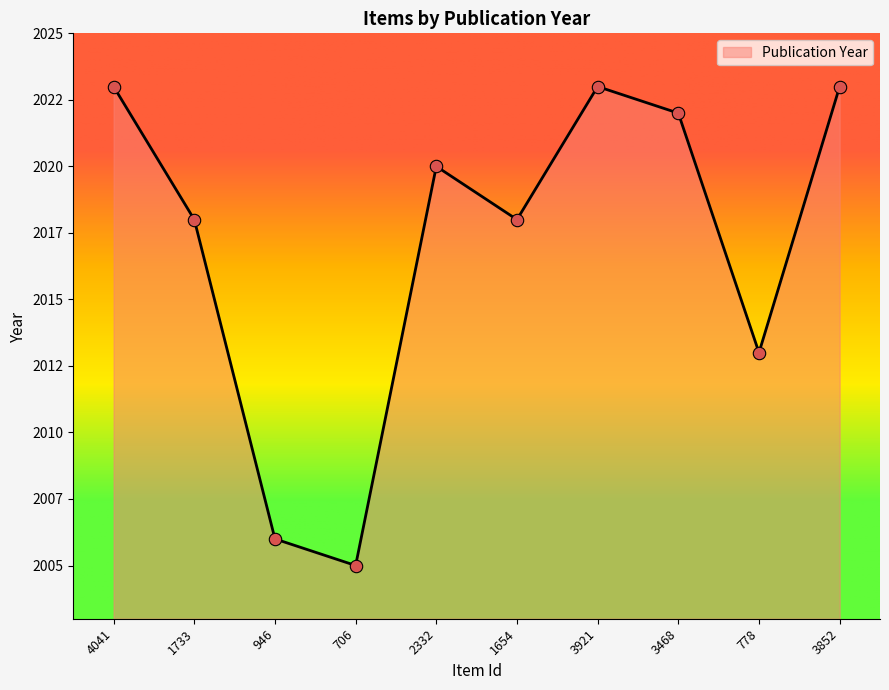

Does the chart have visible grid lines?

No